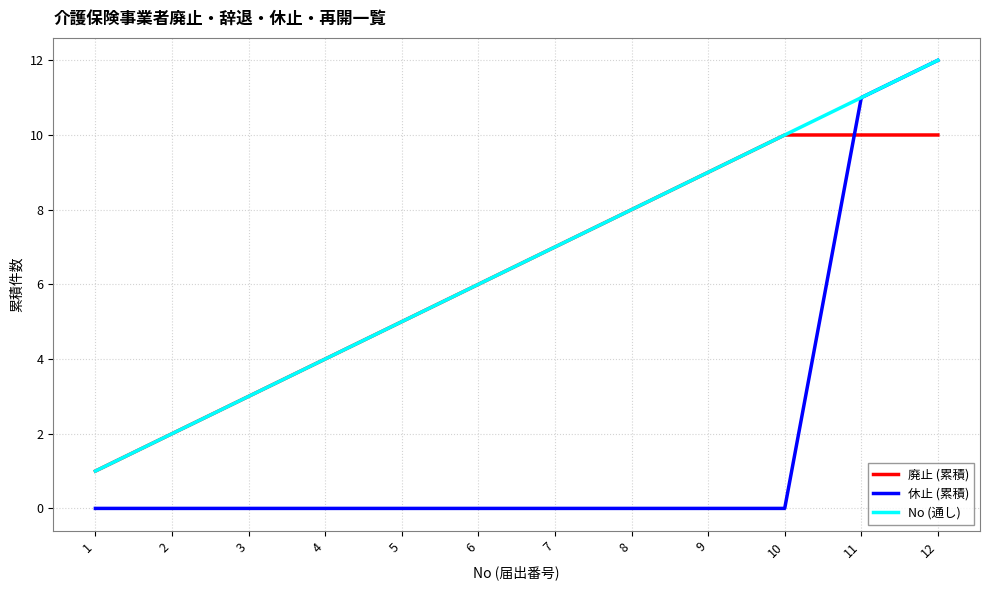

What is the maximum value shown in the chart?

12